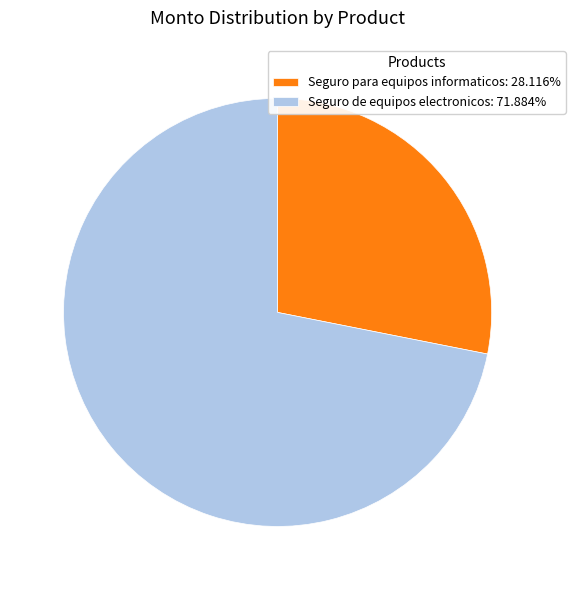

The Seguro para equipos informaticos slice represents 20% of the pie. True or false?

False